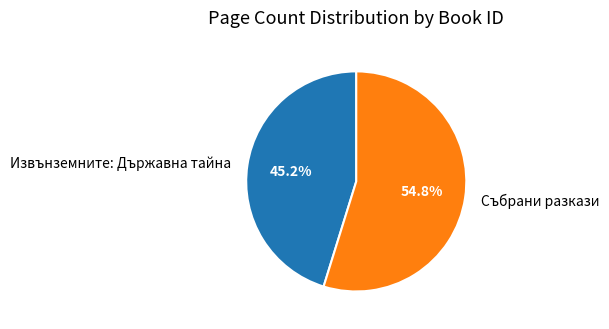

Which slice is the largest?

Събрани разкази